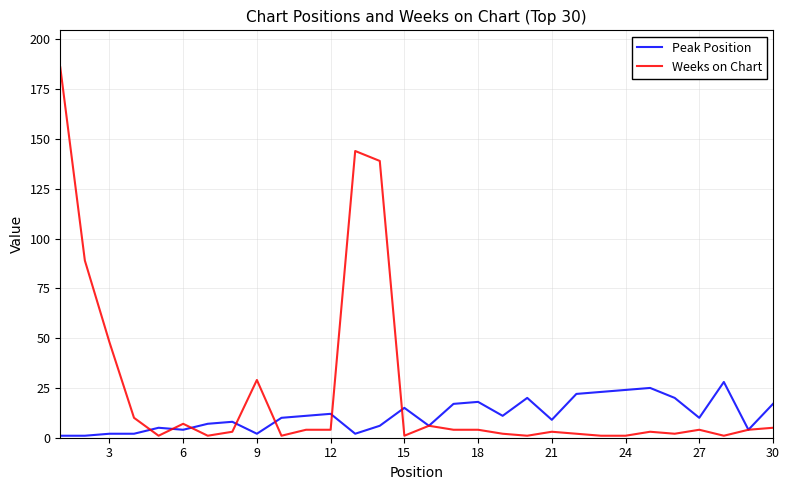

Which series has the largest range (max minus min)?

Weeks on Chart